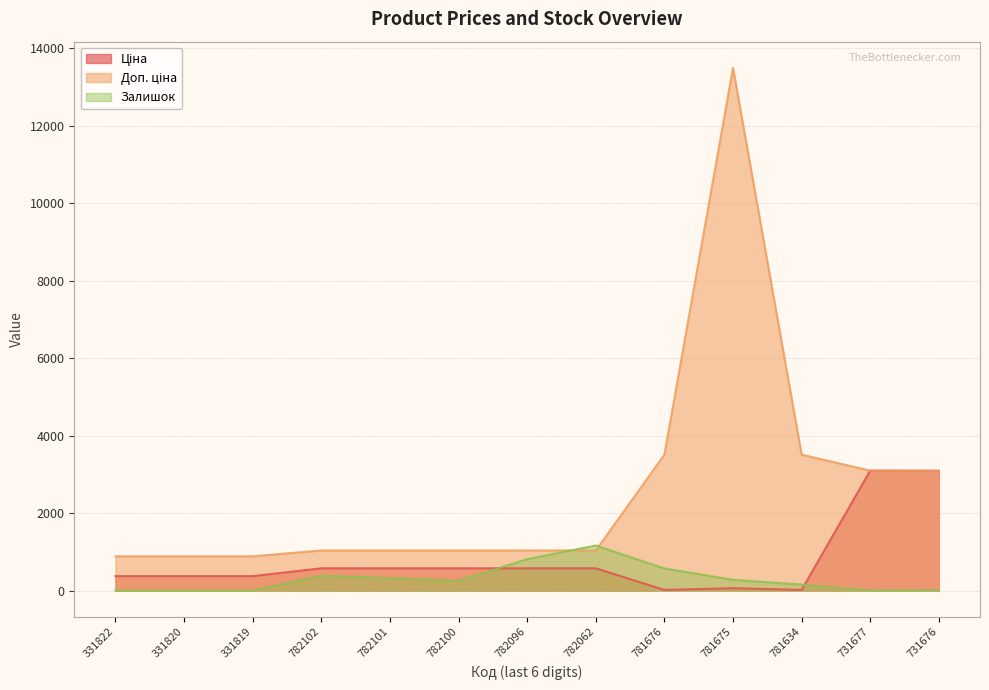

What is the sum of all Доп. ціна values?

34519.8